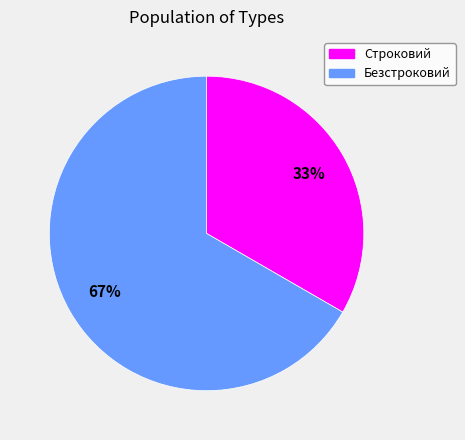

To the nearest percent, what is the average slice percentage?

50%